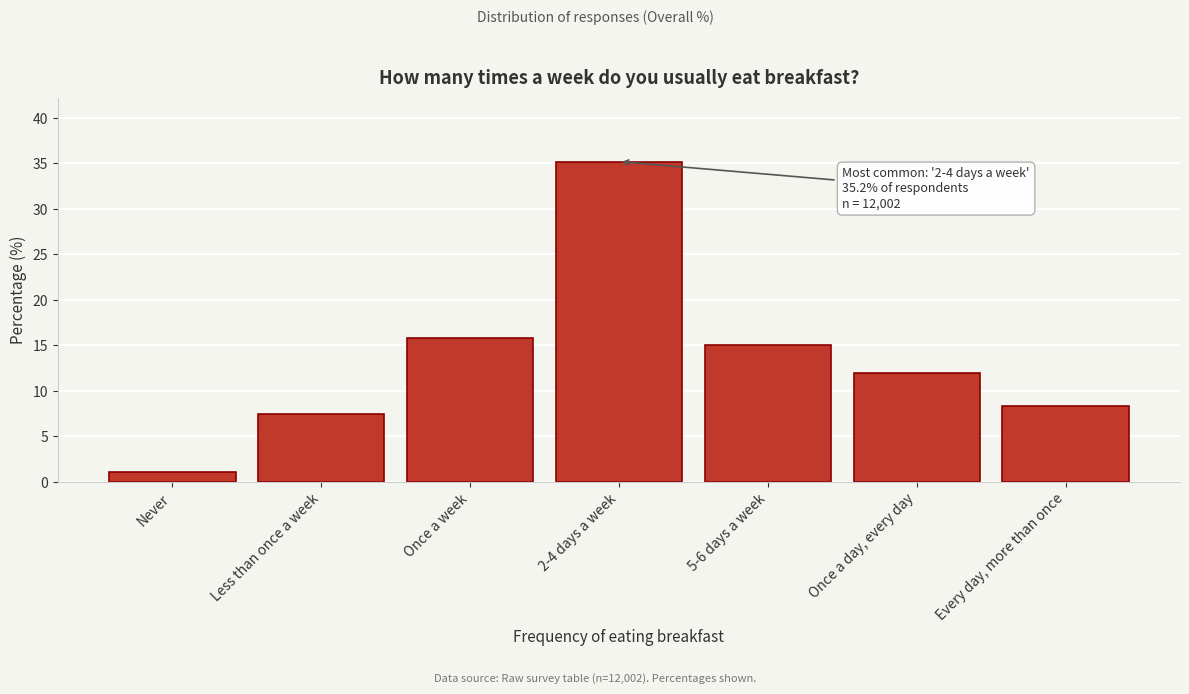

Reading left to right, transcribe all the data shown in this chart.

Never=1.1	Less than once a week=7.5	Once a week=15.8	2-4 days a week=35.2	5-6 days a week=15.0	Once a day, every day=12.0	Every day, more than once=8.3